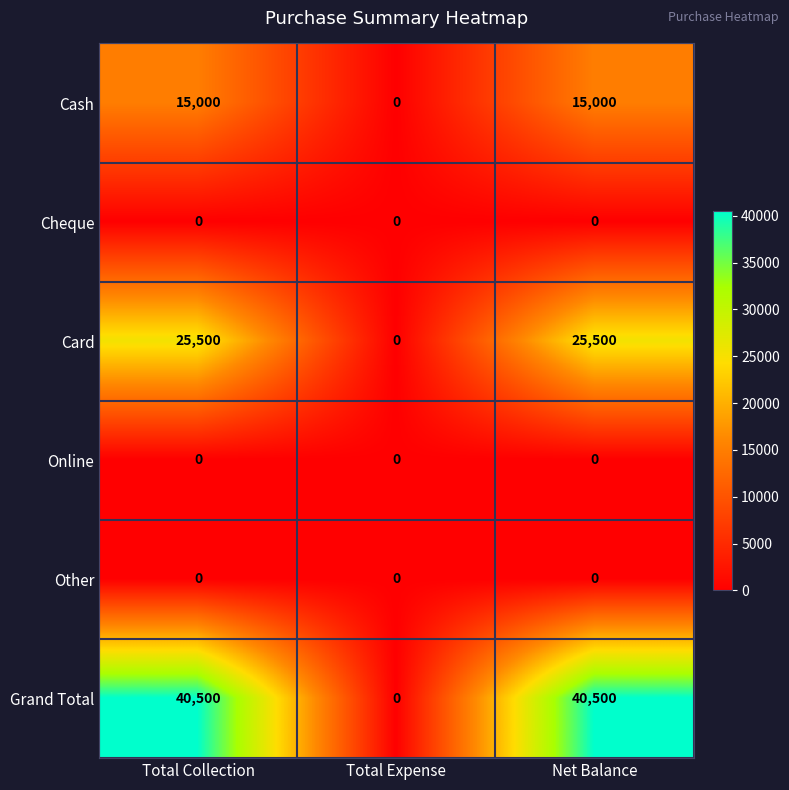

Which series has the largest total across all categories?

Grand Total